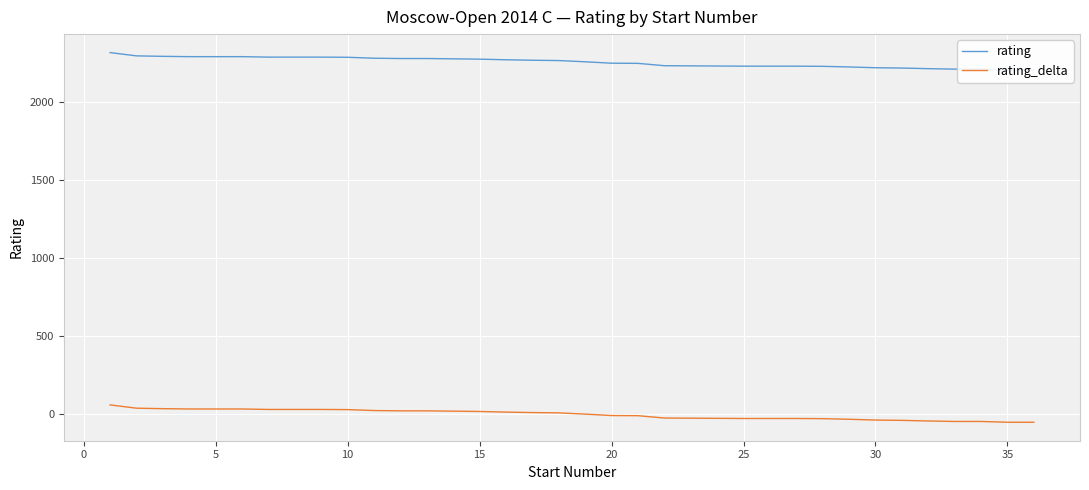

True or false: rating_delta and rating intersect in this chart.

False